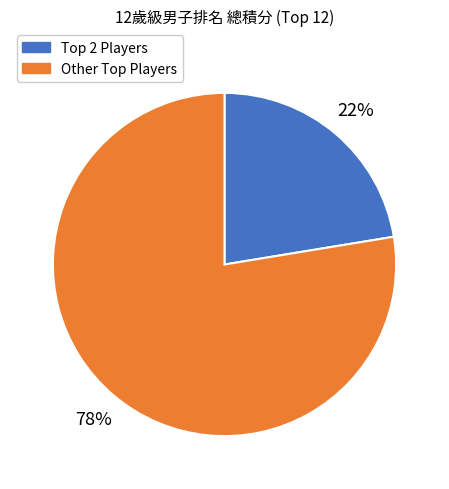

To the nearest percent, what is the average slice percentage?

50%